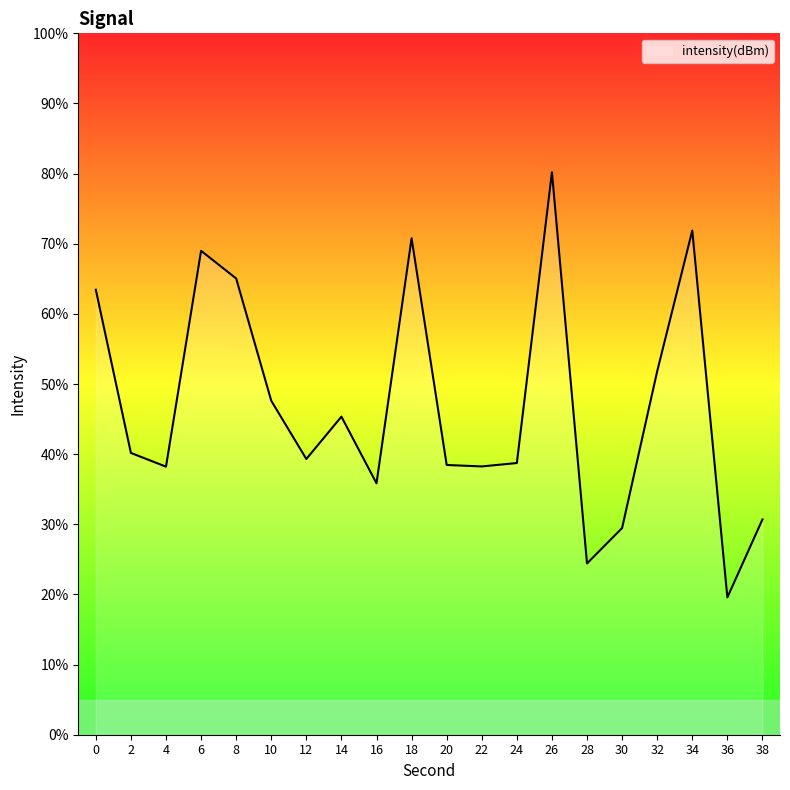

The value at 24 is 68.1. True or false?

False